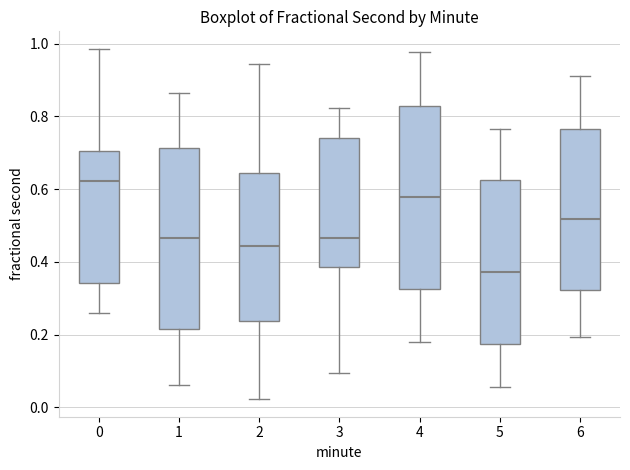

Which box has the highest median line?

0